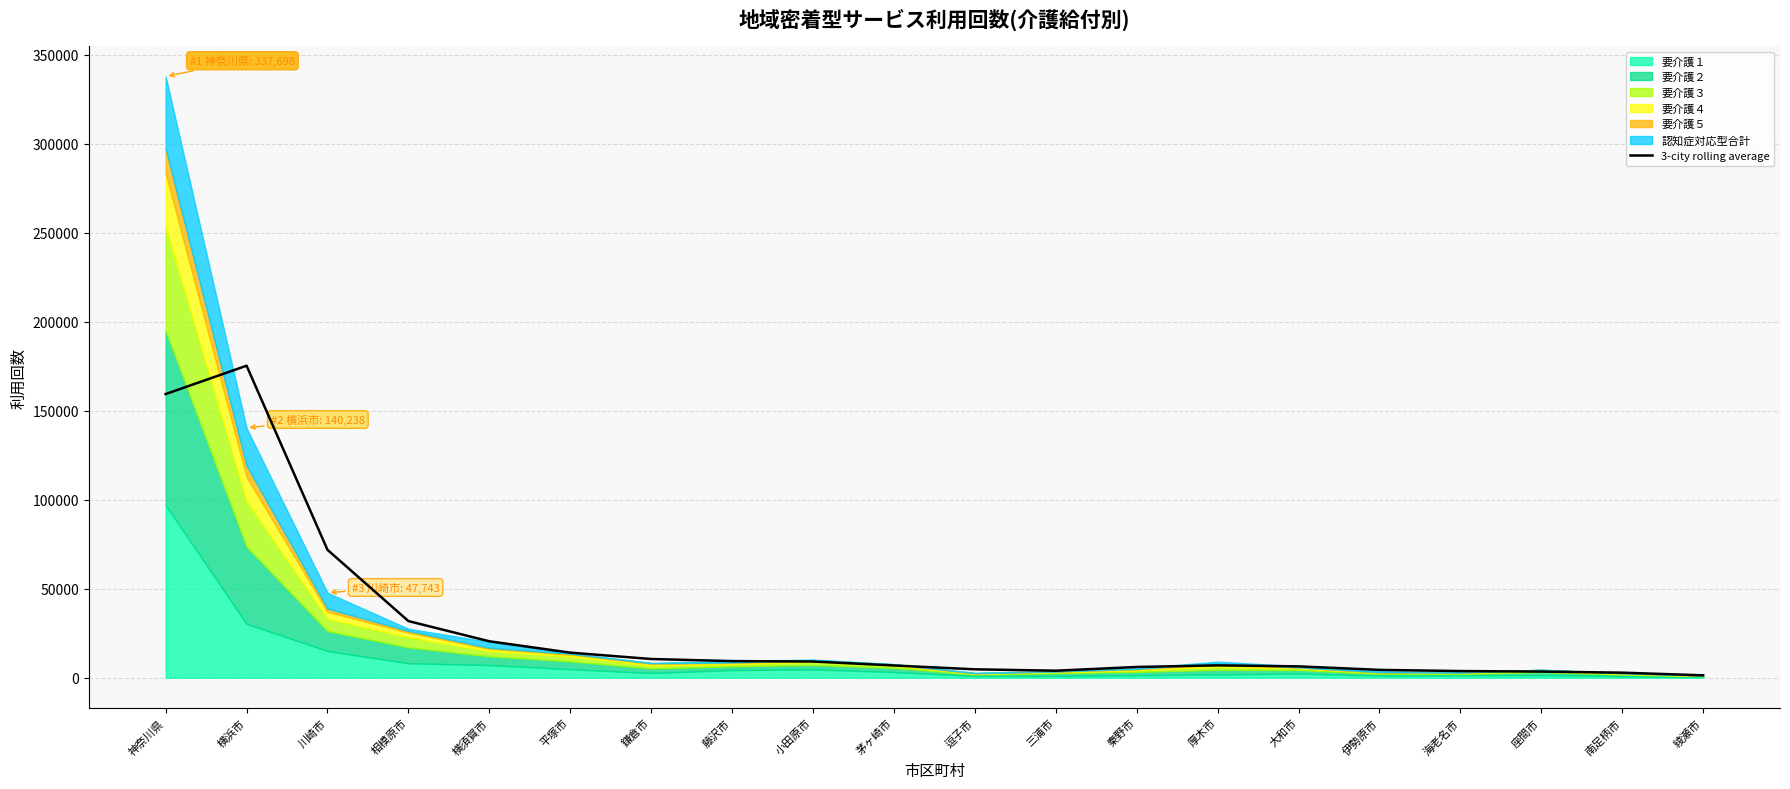

Reading right to left, list all the values displayed in this chart.

1345.0	2835.7	3435.7	3742.3	4400.7	6377.3	6934.0	6032.3	3944.7	4716.0	6870.7	9095.0	9335.0	10509.3	14082.3	20460.7	31798.7	71824.0	175226.3	159312.0